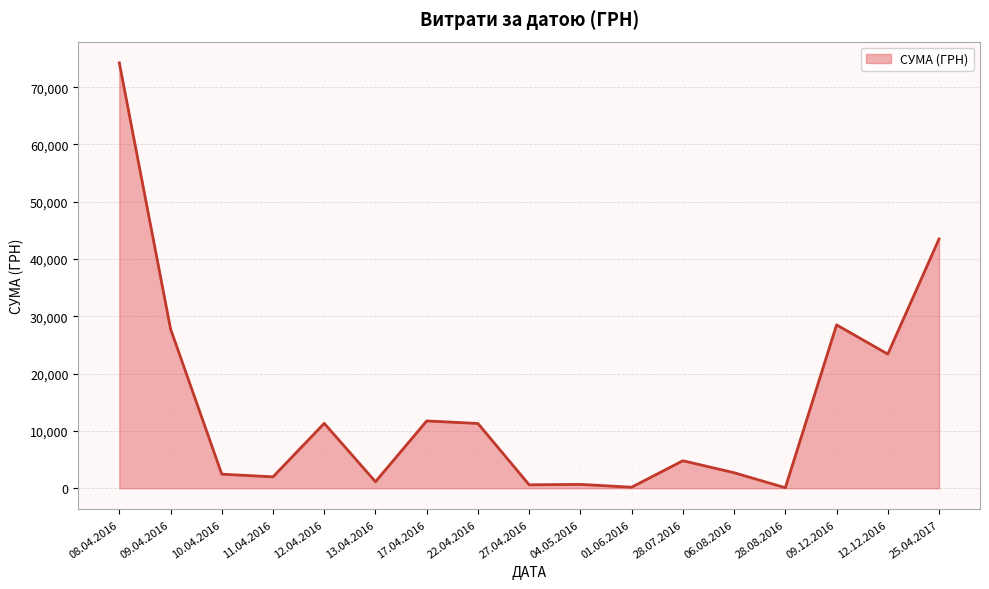

Read the value at 22.04.2016.

11298.7